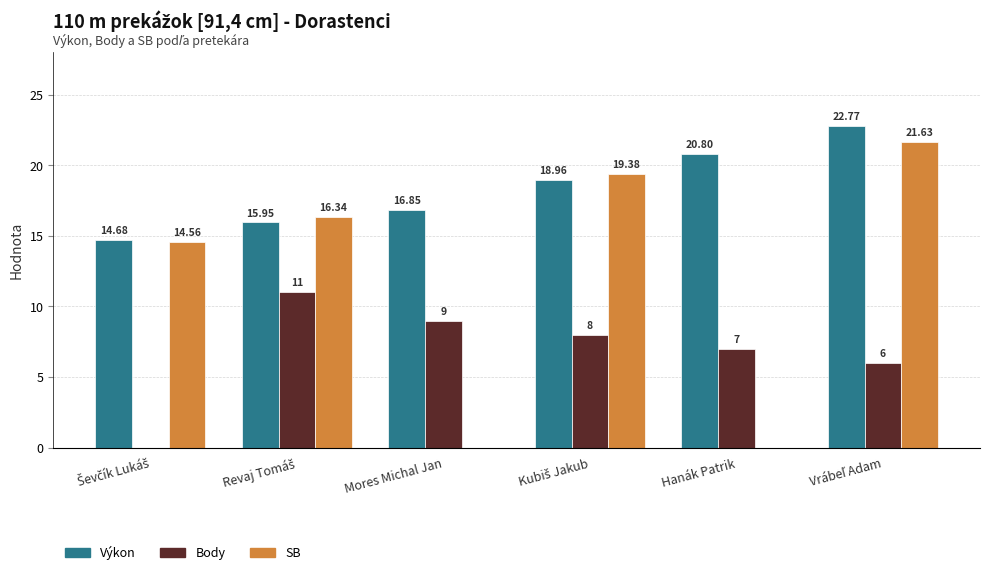

What is the sum of all SB values?

71.9